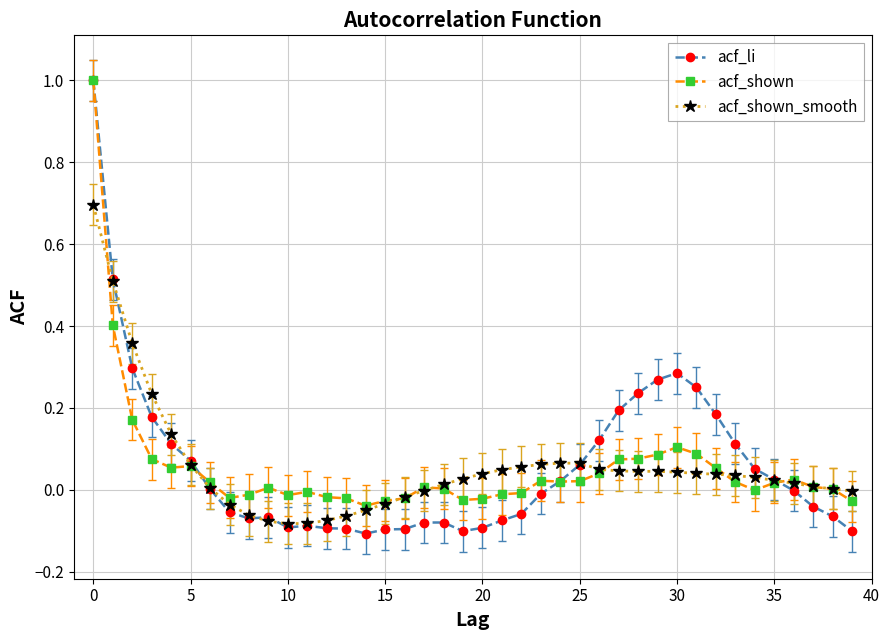

What is the greatest value displayed?

1.0